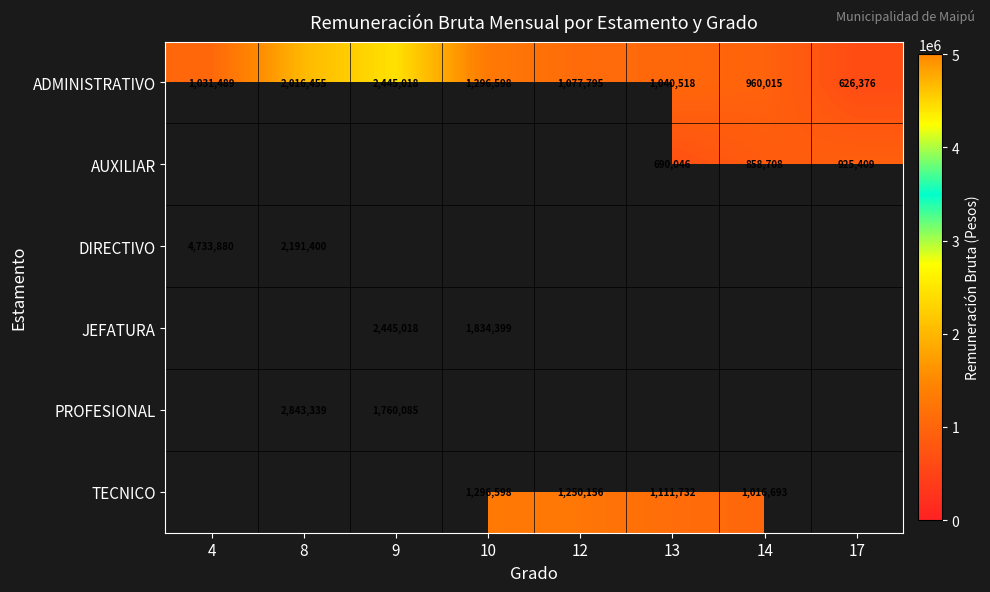

Is the value of PROFESIONAL at 8 greater than the value of ADMINISTRATIVO at 17?

Yes